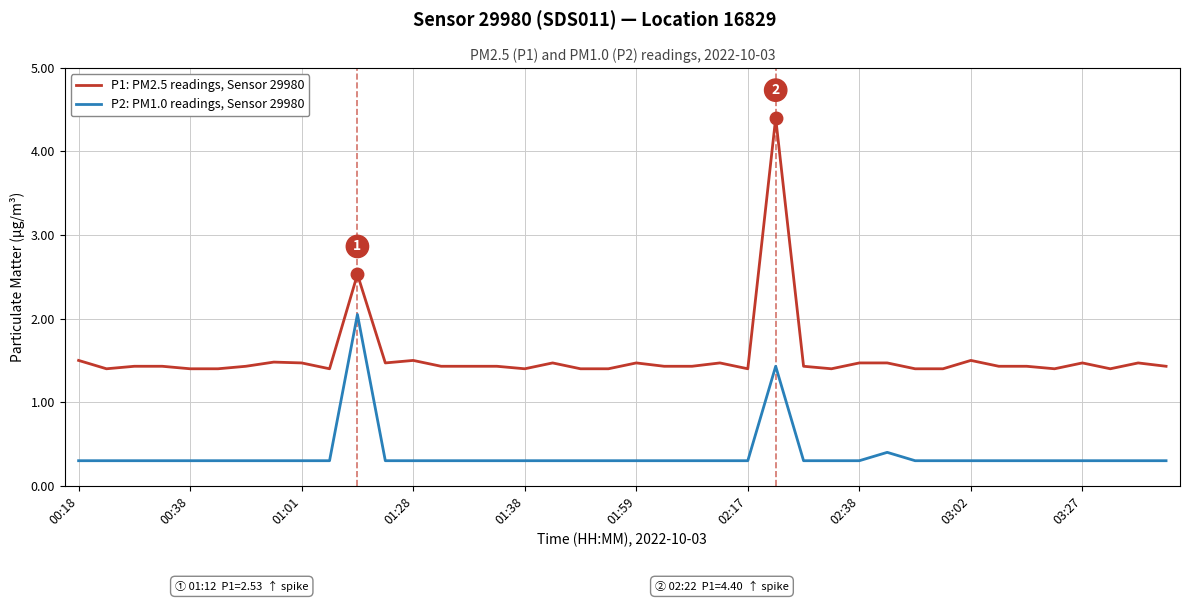

Which series has the largest range (max minus min)?

P1: PM2.5 readings, Sensor 29980